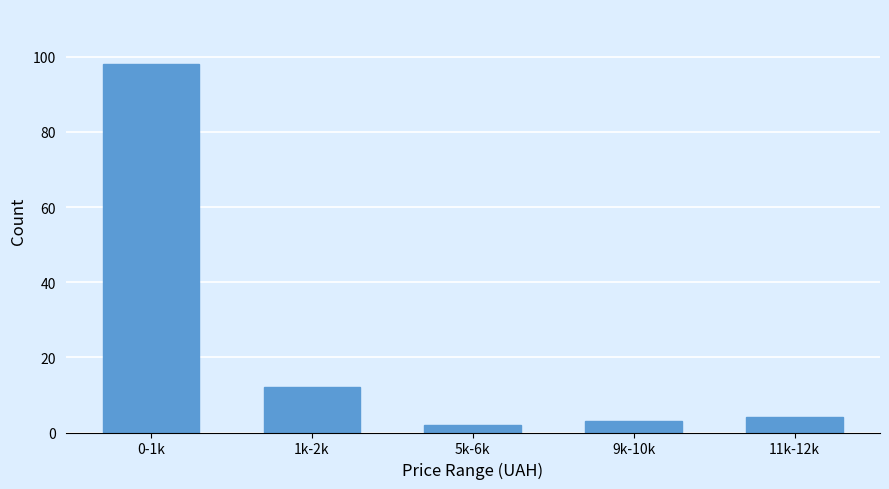

Reading left to right, list all the values displayed in this chart.

98	12	2	3	4